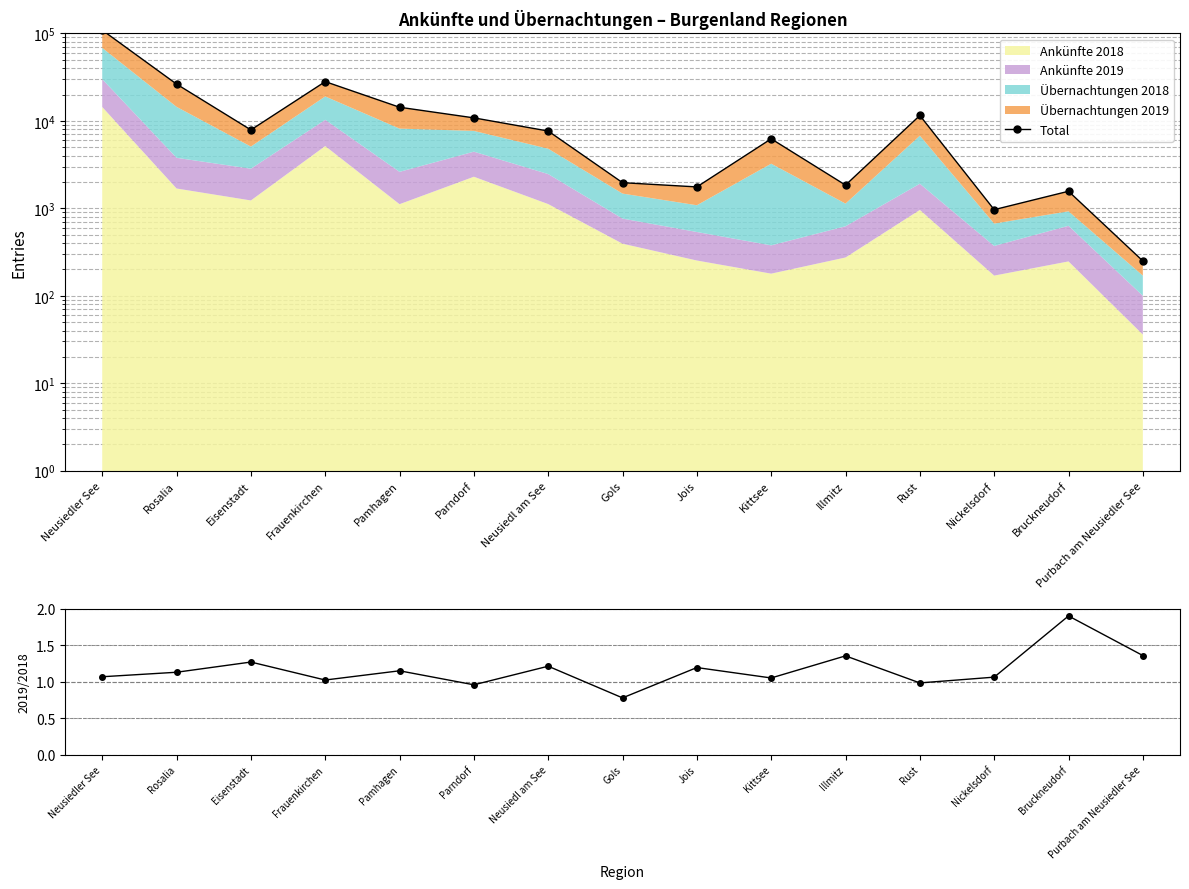

Reading left to right, what are all the values shown in this chart?

Total: 109101.0	26346.0	7883.0	28110.0	14319.0	10823.0	7651.0	1964.0	1757.0	6236.0	1843.0	11529.0	965.0	1567.0	250.0
2019/2018: 1.1	1.1	1.3	1.0	1.1	1.0	1.2	0.8	1.2	1.1	1.4	1.0	1.1	1.9	1.4